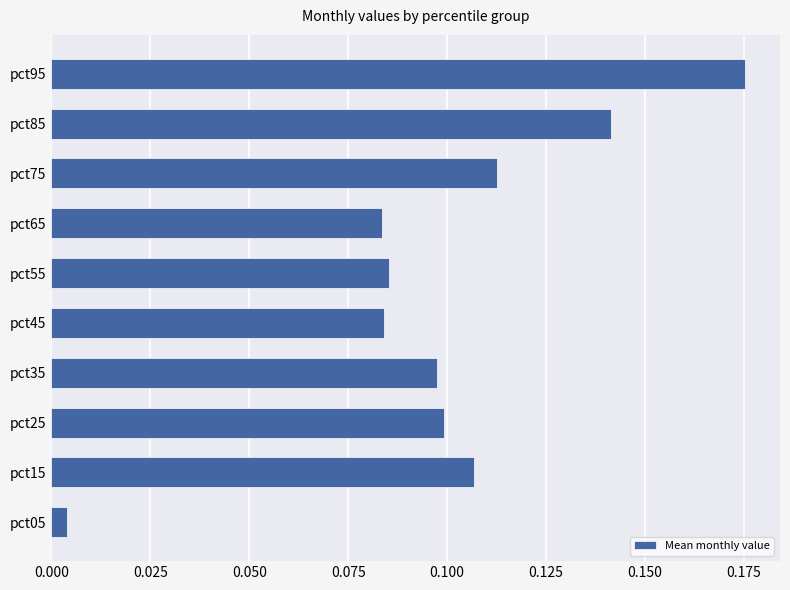

Which category has the lowest value across all series?

pct05